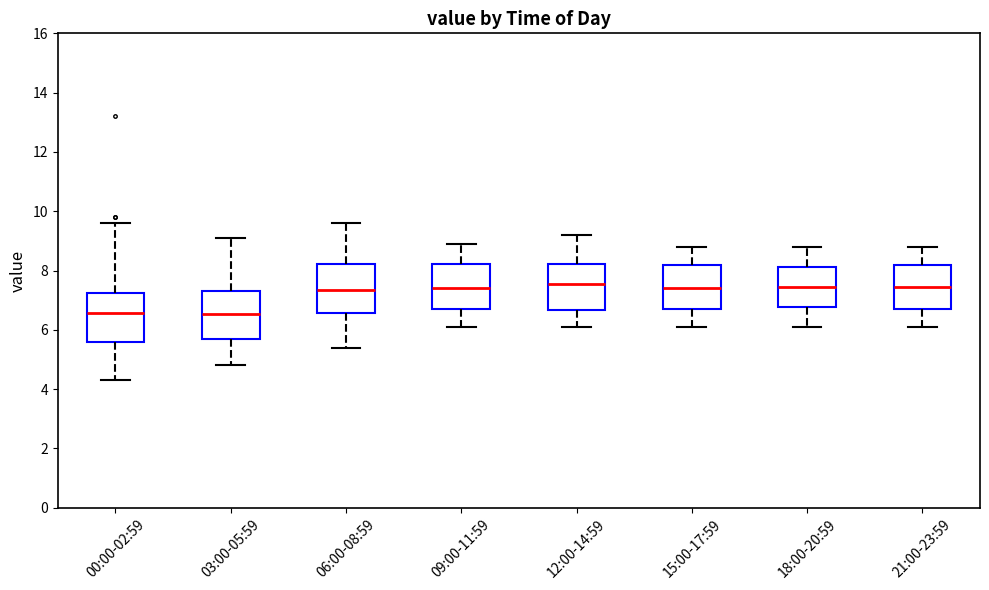

Reading left to right, transcribe this box plot: for each box, give where its median line is, the range the box spans, and where its two whiskers end, as read against the y-axis. The values are not printed on the chart, so give them approximately, as read against the axis.

00:00-02:59: median 6.6, box 5.6 to 7.2, whiskers 4.4 to 9.6
03:00-05:59: median 6.6, box 5.6 to 7.4, whiskers 4.8 to 9.2
06:00-08:59: median 7.4, box 6.6 to 8.2, whiskers 5.4 to 9.6
09:00-11:59: median 7.4, box 6.8 to 8.2, whiskers 6.2 to 9.0
12:00-14:59: median 7.6, box 6.6 to 8.2, whiskers 6.2 to 9.2
15:00-17:59: median 7.4, box 6.8 to 8.2, whiskers 6.2 to 8.8
18:00-20:59: median 7.4, box 6.8 to 8.2, whiskers 6.2 to 8.8
21:00-23:59: median 7.4, box 6.8 to 8.2, whiskers 6.2 to 8.8